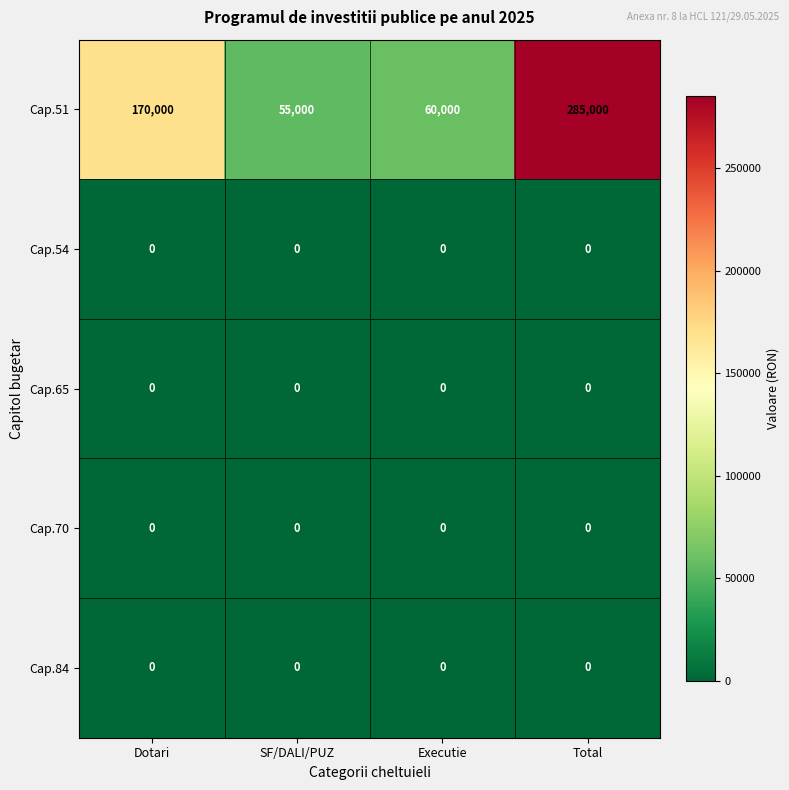

Which series has the largest total across all categories?

Cap.51